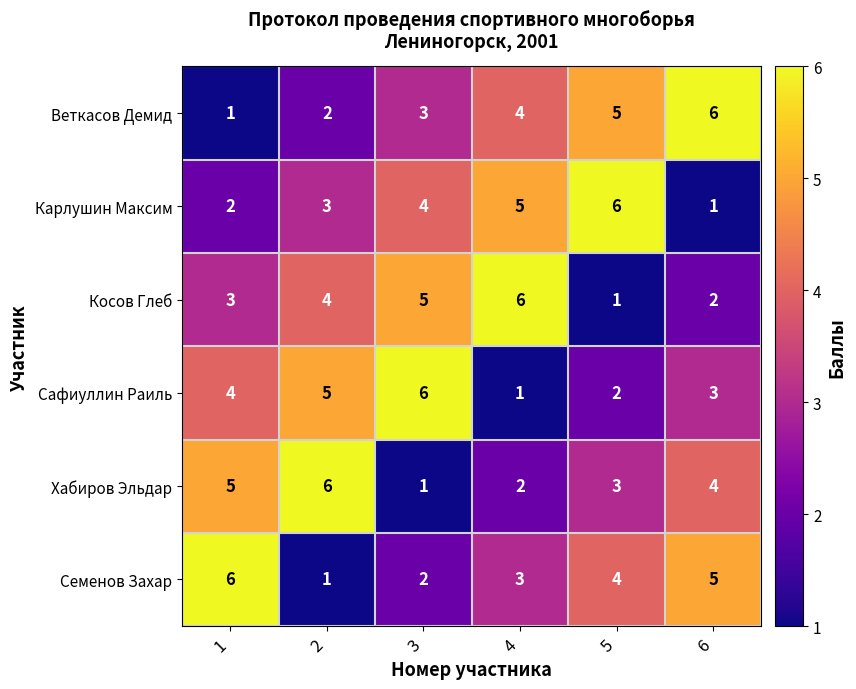

At 4, list the series in order from largest to smallest.

Косов Глеб, Карлушин Максим, Веткасов Демид, Семенов Захар, Хабиров Эльдар, Сафиуллин Раиль